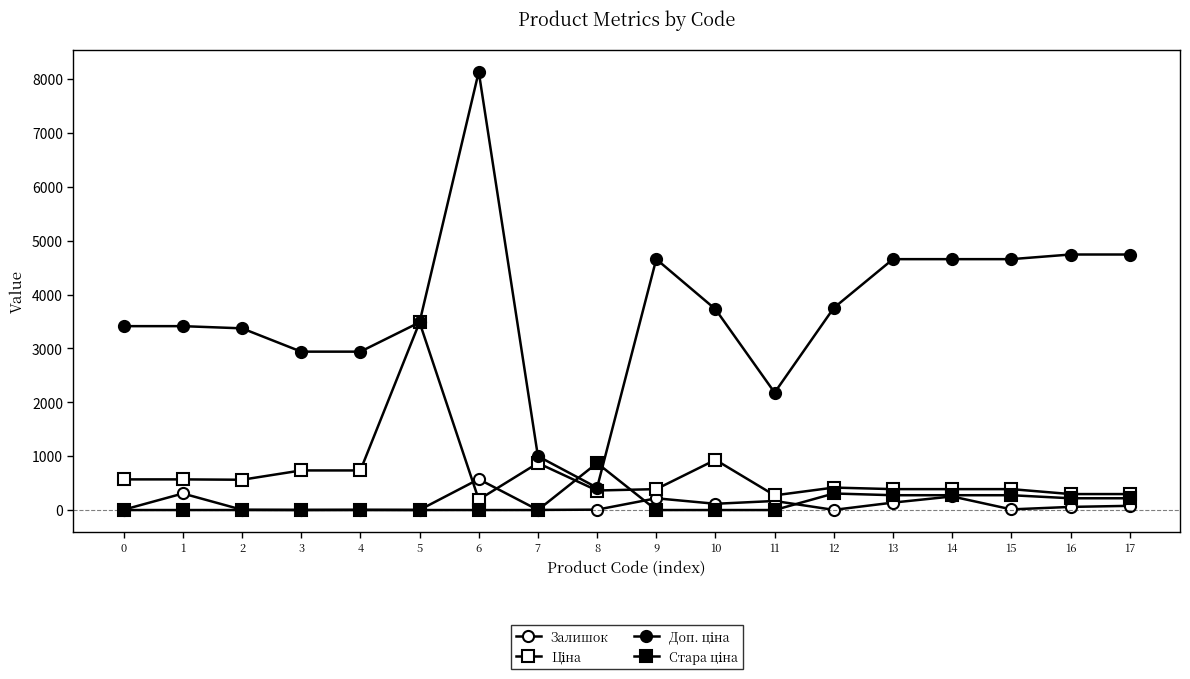

How many lines are shown in the chart?

4